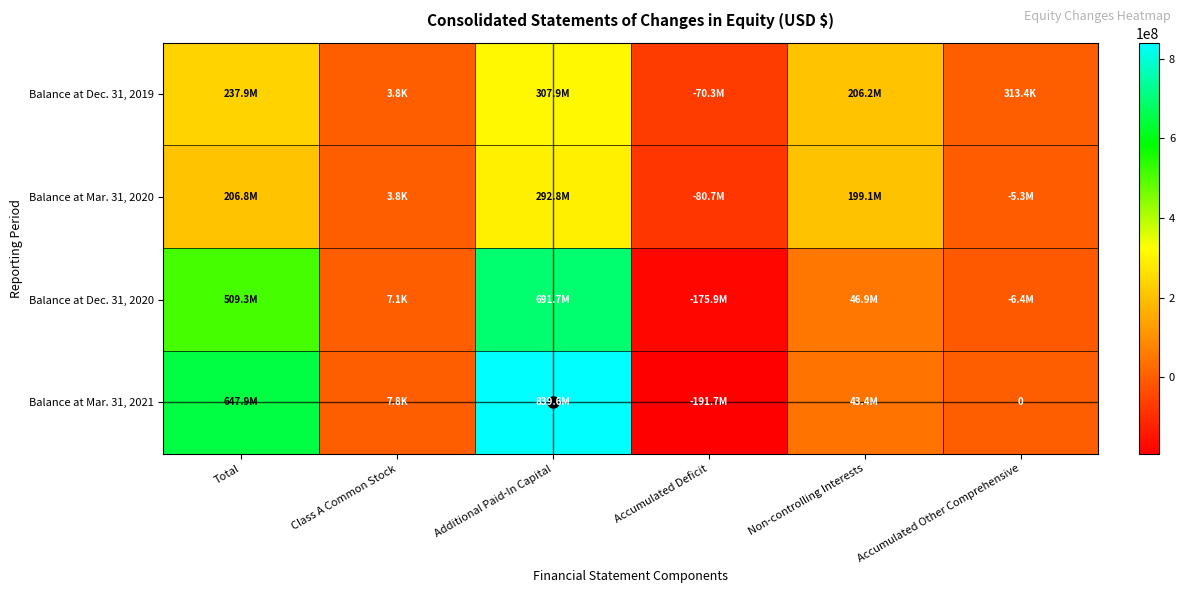

What is the average value of the Balance at Mar. 31, 2020 series?

102113359